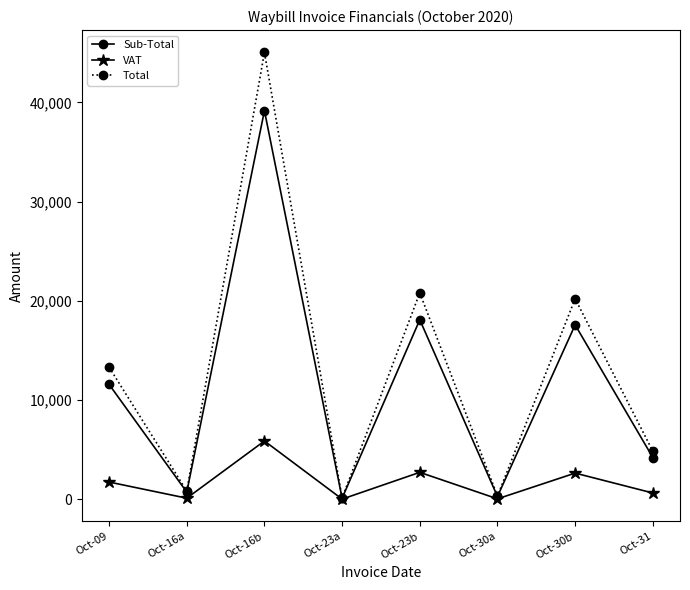

In VAT, how many points are higher than both neighbors (excluding endpoints)?

3